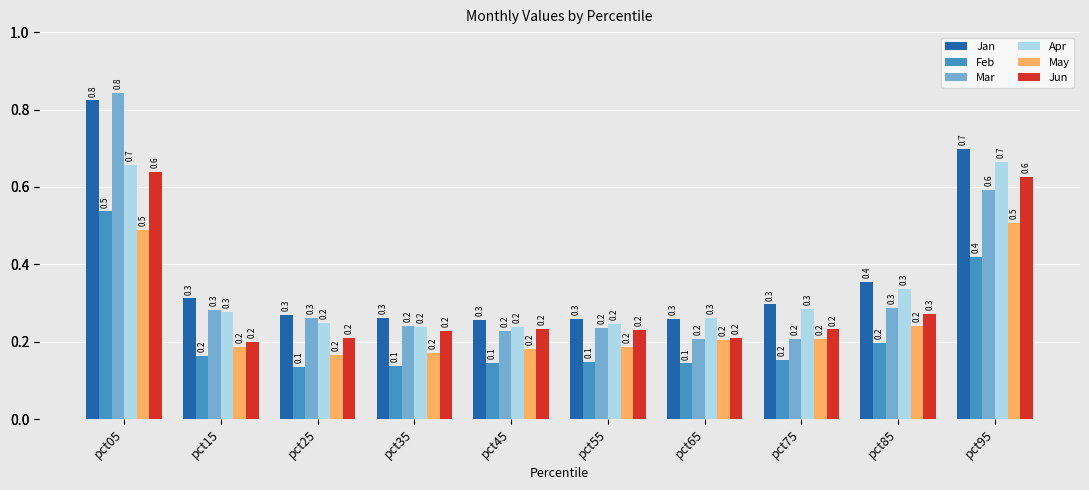

What is the total value across all series at pct35?

1.3